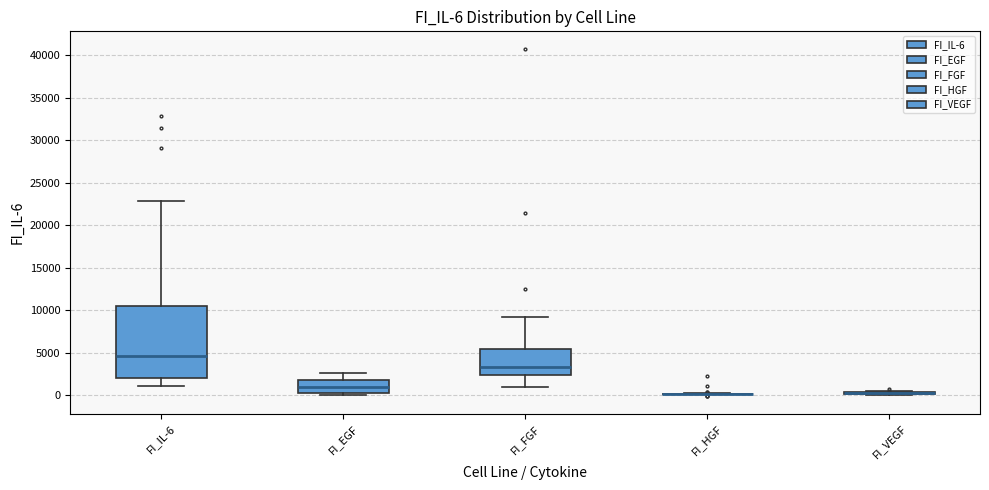

Comparing the boxes themselves (not the whiskers), which one is the tallest?

FI_IL-6